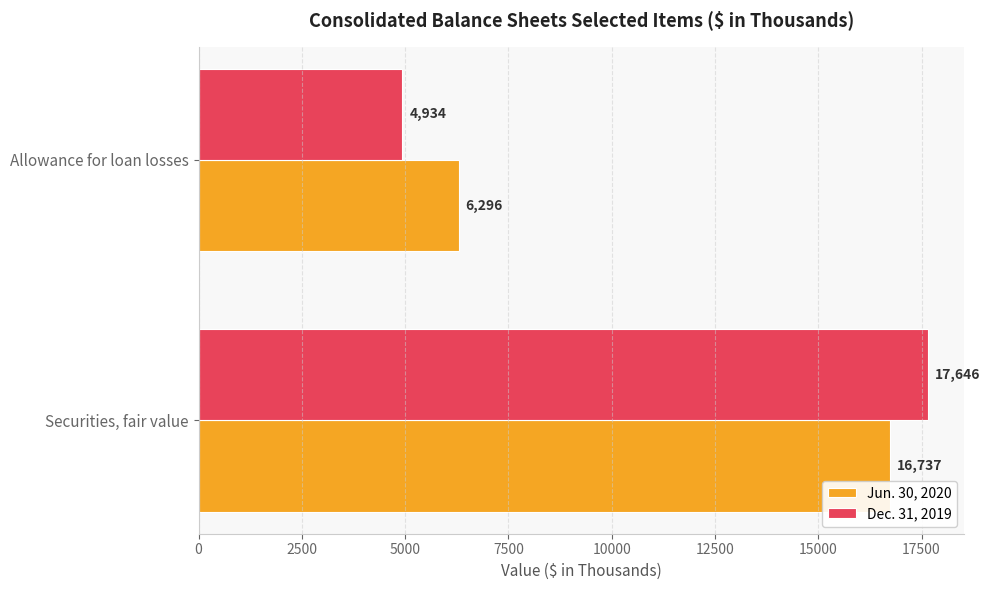

True or false: Dec. 31, 2019 has a value of 4934 at Allowance for loan losses.

True